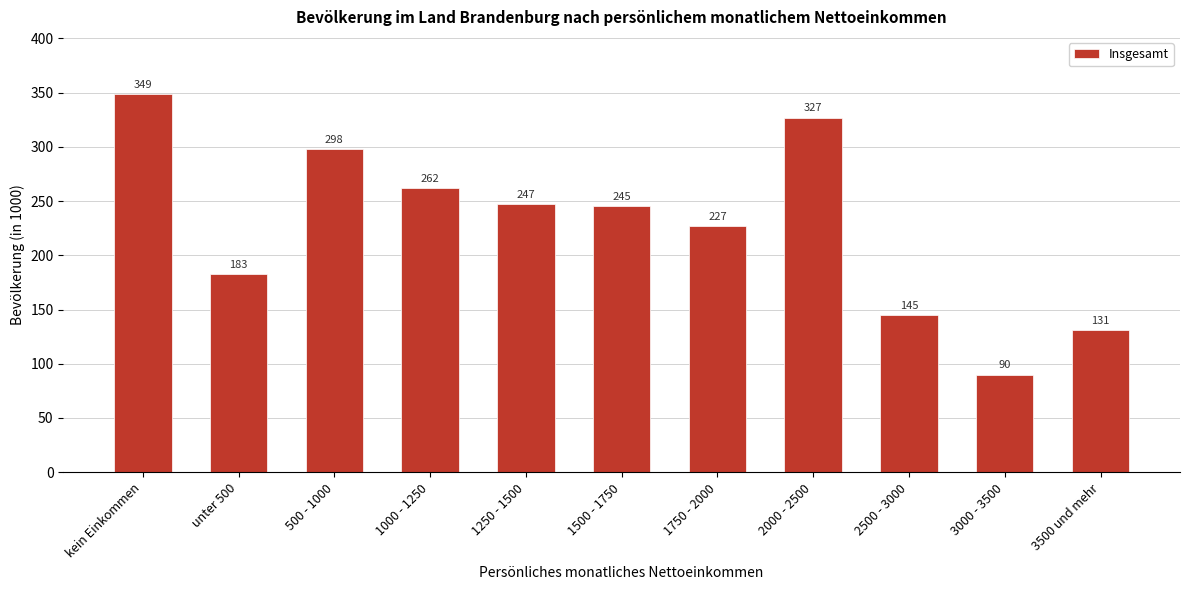

Reading right to left, extract all data points from this chart.

131	90	145	327	227	245	247	262	298	183	349